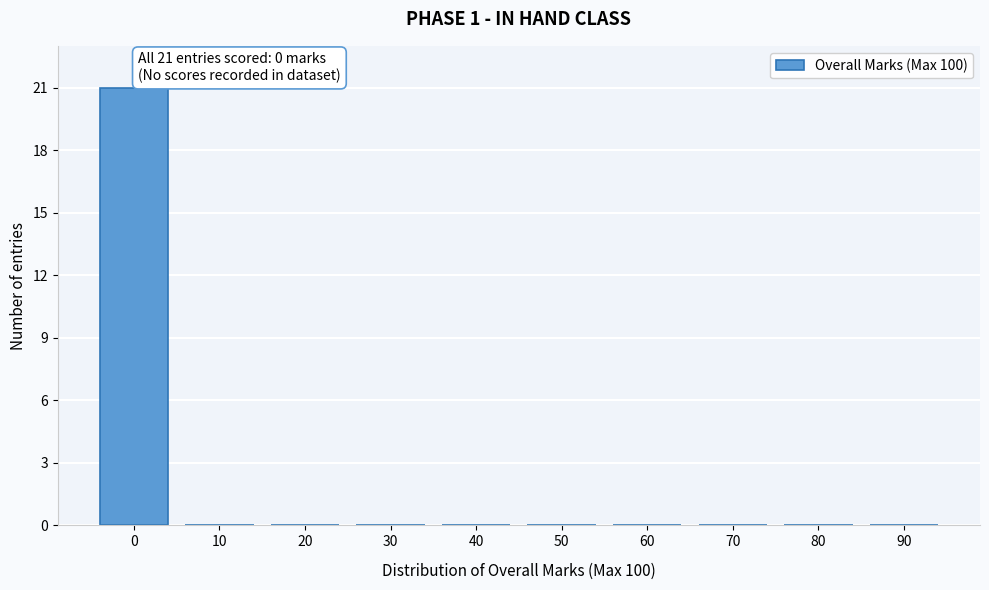

Reading right to left, list all the values displayed in this chart.

90=0	80=0	70=0	60=0	50=0	40=0	30=0	20=0	10=0	0=21